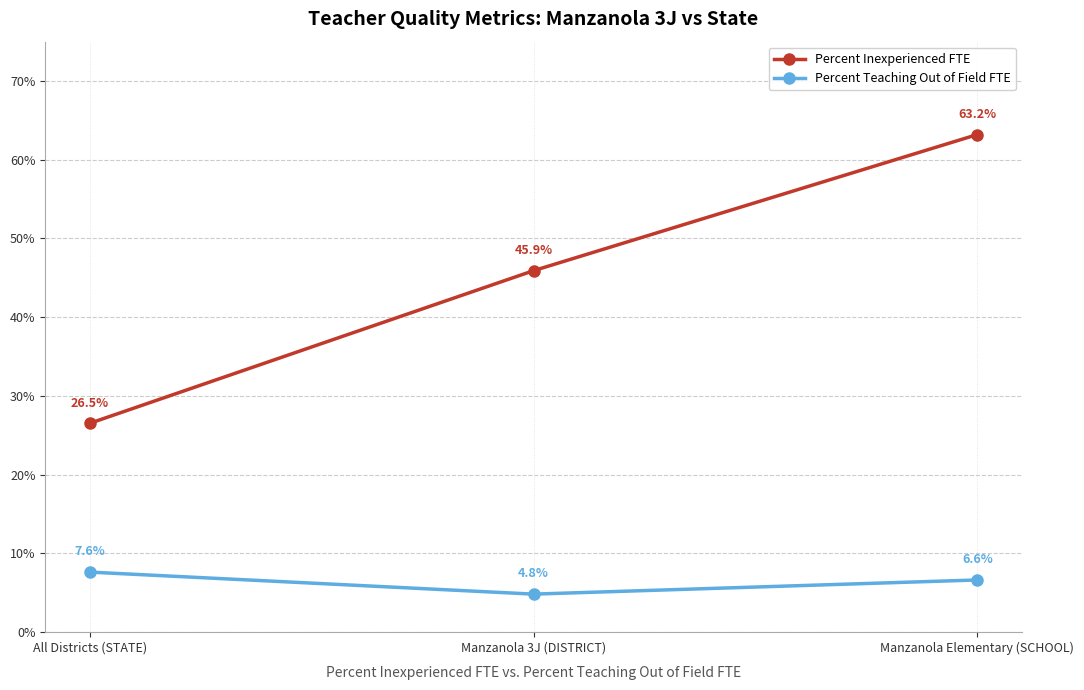

Is it true that Percent Teaching Out of Field FTE equals 0.1 at All Districts (STATE)?

False